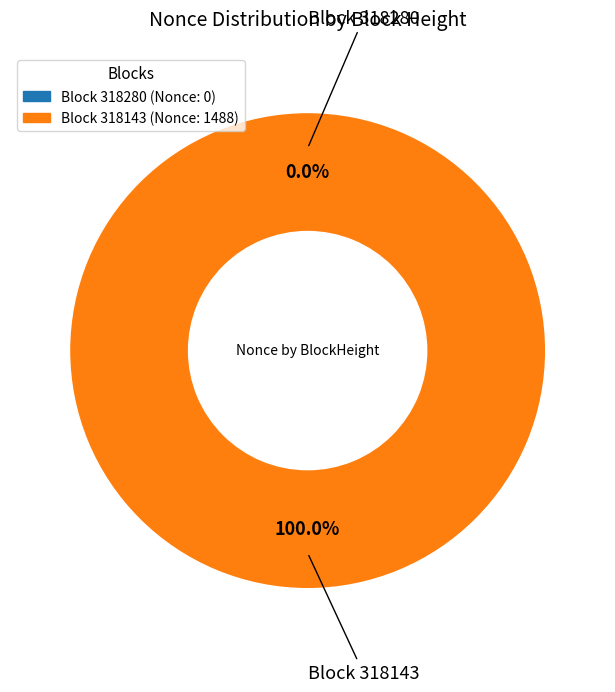

Combined, do 318143 and 318280 account for over 50%?

Yes